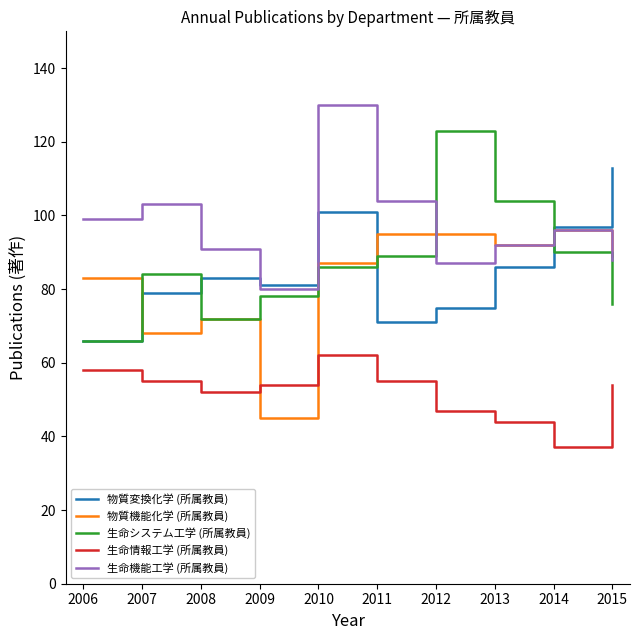

At how many categories does at least one series exceed 88?

9